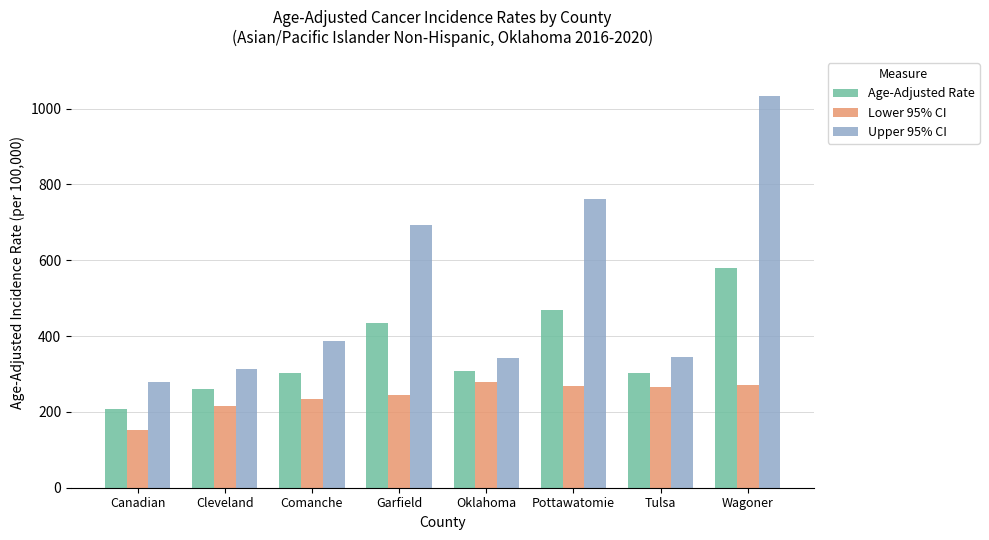

How many data points in Age-Adjusted Rate are less than 308?

4